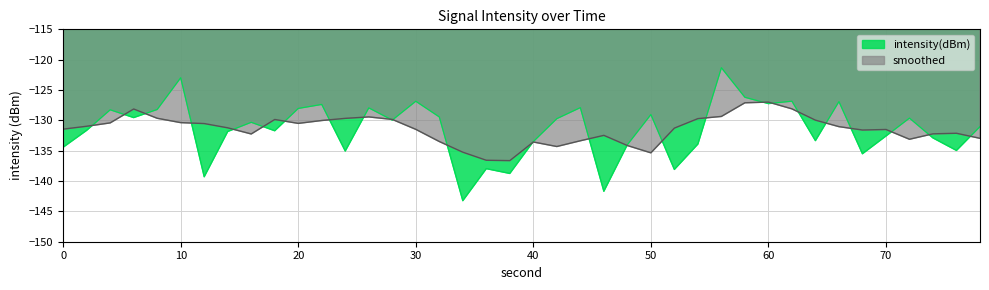

Does the chart display data point markers on the line(s)?

No